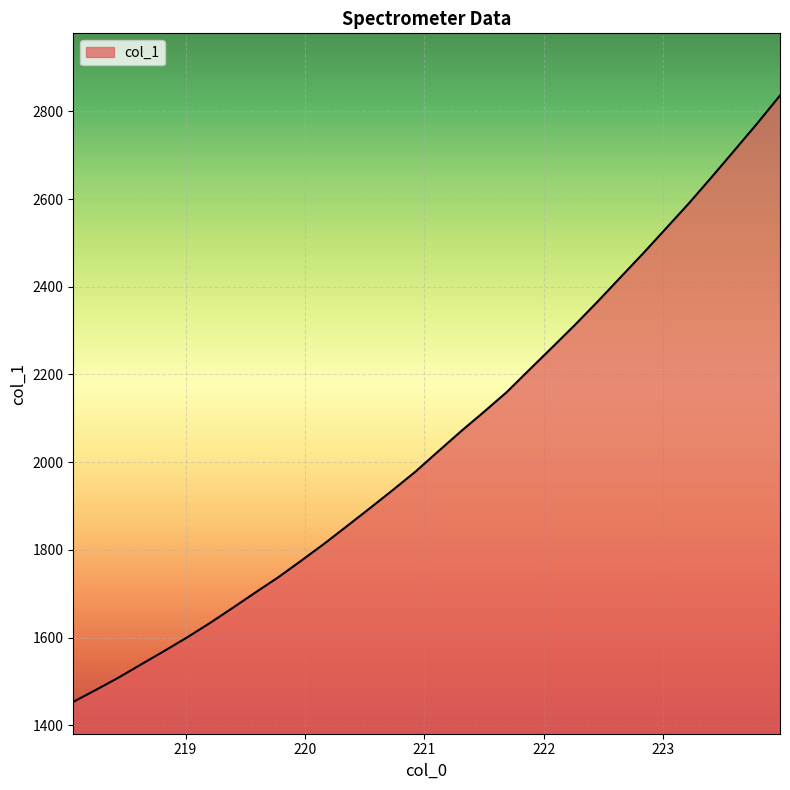

What is the difference between the maximum and minimum values?

1382.9